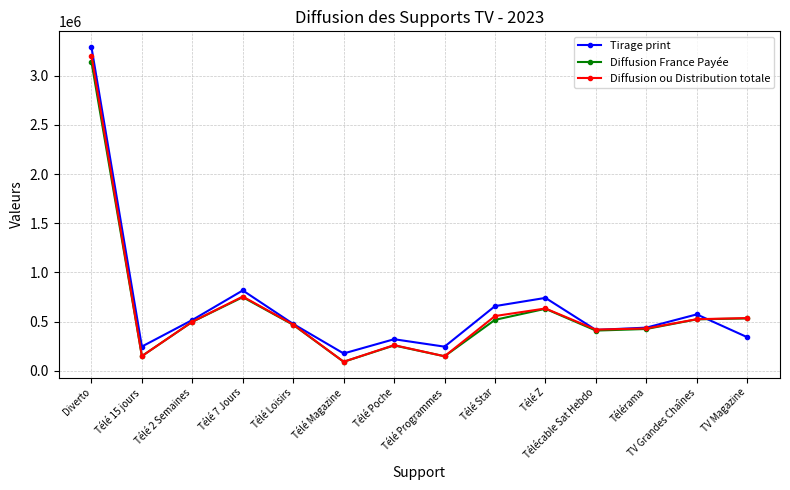

Does the chart display data point markers on the line(s)?

Yes